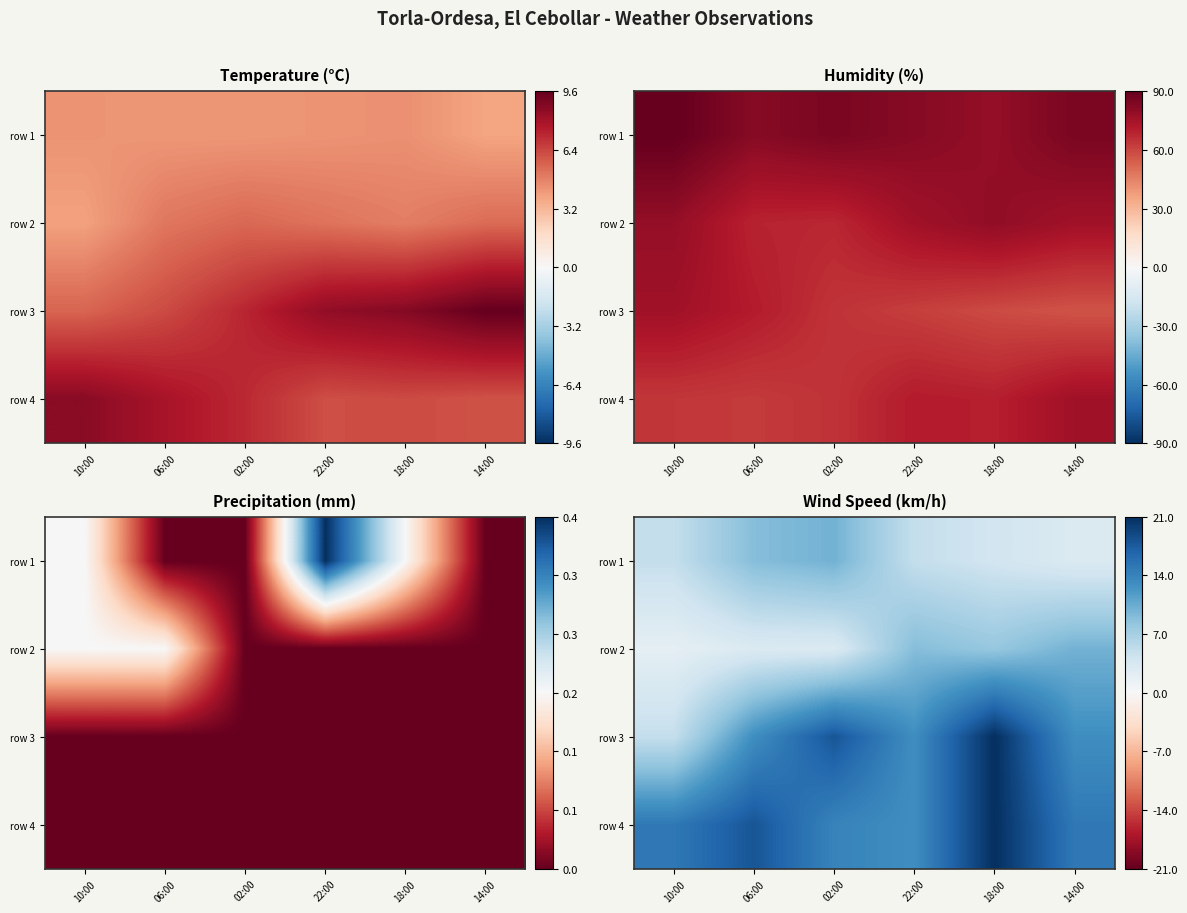

Between 18:00 and 22:00, which is larger?

22:00